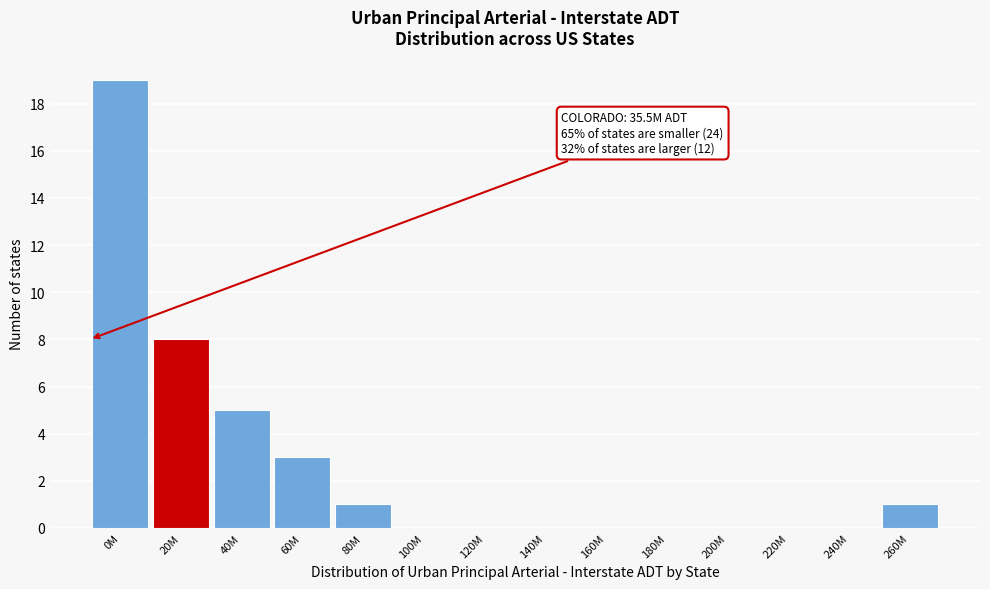

Reading left to right, transcribe all the data shown in this chart.

0M=19	20M=8	40M=5	60M=3	80M=1	100M=0	120M=0	140M=0	160M=0	180M=0	200M=0	220M=0	240M=0	260M=1